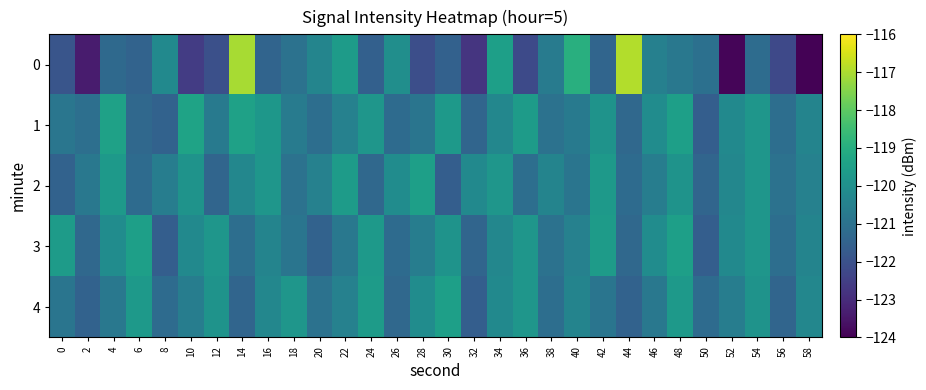

Reading right to left, transcribe all the data shown in this chart.

0: 58=-123.9	56=-122.2	54=-121.2	52=-123.9	50=-121.0	48=-120.8	46=-120.5	44=-116.9	42=-121.4	40=-118.9	38=-120.7	36=-122.2	34=-119.5	32=-122.8	30=-121.5	28=-122.1	26=-120.0	24=-121.5	22=-119.6	20=-120.4	18=-121.0	16=-121.4	14=-117.0	12=-122.0	10=-122.6	8=-120.2	6=-121.4	4=-121.3	2=-123.4	0=-121.9
1: 58=-120.4	56=-121.1	54=-119.8	52=-120.2	50=-121.6	48=-119.5	46=-120.1	44=-121.3	42=-119.9	40=-120.7	38=-121.0	36=-119.6	34=-120.3	32=-121.4	30=-119.7	28=-120.9	26=-121.2	24=-119.8	22=-120.5	20=-121.1	18=-120.7	16=-119.8	14=-119.4	12=-120.7	10=-119.4	8=-121.5	6=-121.3	4=-119.4	2=-121.1	0=-120.9
2: 58=-120.5	56=-121.0	54=-119.8	52=-120.3	50=-121.4	48=-119.9	46=-120.6	44=-121.2	42=-119.7	40=-120.9	38=-120.4	36=-121.1	34=-119.8	32=-120.2	30=-121.6	28=-119.5	26=-120.1	24=-121.3	22=-119.6	20=-120.5	18=-121.0	16=-119.8	14=-120.3	12=-121.4	10=-119.9	8=-120.6	6=-121.2	4=-119.7	2=-120.8	0=-121.5
3: 58=-120.4	56=-121.1	54=-119.8	52=-120.2	50=-121.6	48=-119.5	46=-120.1	44=-121.3	42=-119.6	40=-120.5	38=-121.0	36=-119.8	34=-120.3	32=-121.4	30=-119.9	28=-120.6	26=-121.2	24=-119.7	22=-120.8	20=-121.5	18=-120.9	16=-120.4	14=-121.1	12=-119.8	10=-120.2	8=-121.6	6=-119.5	4=-120.1	2=-121.3	0=-119.6
4: 58=-120.3	56=-121.4	54=-119.9	52=-120.6	50=-121.2	48=-119.7	46=-120.8	44=-121.5	42=-120.9	40=-120.4	38=-121.1	36=-119.8	34=-120.2	32=-121.6	30=-119.5	28=-120.1	26=-121.3	24=-119.6	22=-120.5	20=-121.0	18=-119.8	16=-120.3	14=-121.4	12=-119.9	10=-120.6	8=-121.2	6=-119.7	4=-120.8	2=-121.5	0=-120.9